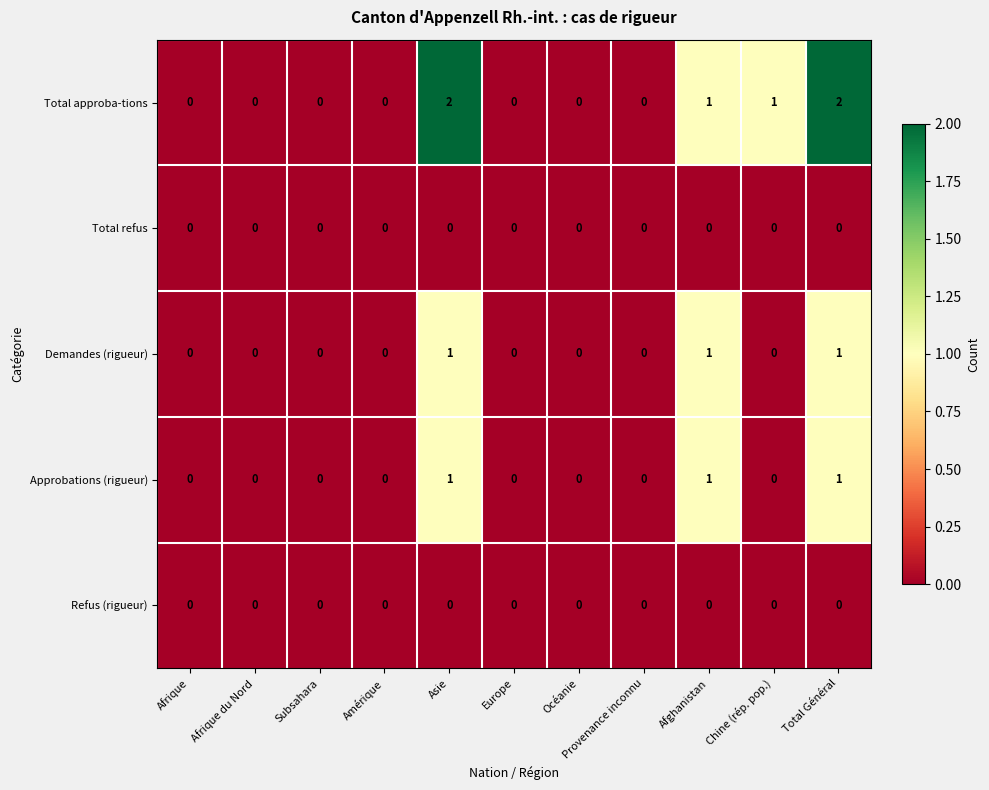

How many Total approba-tions values are between 0 and 1?

9